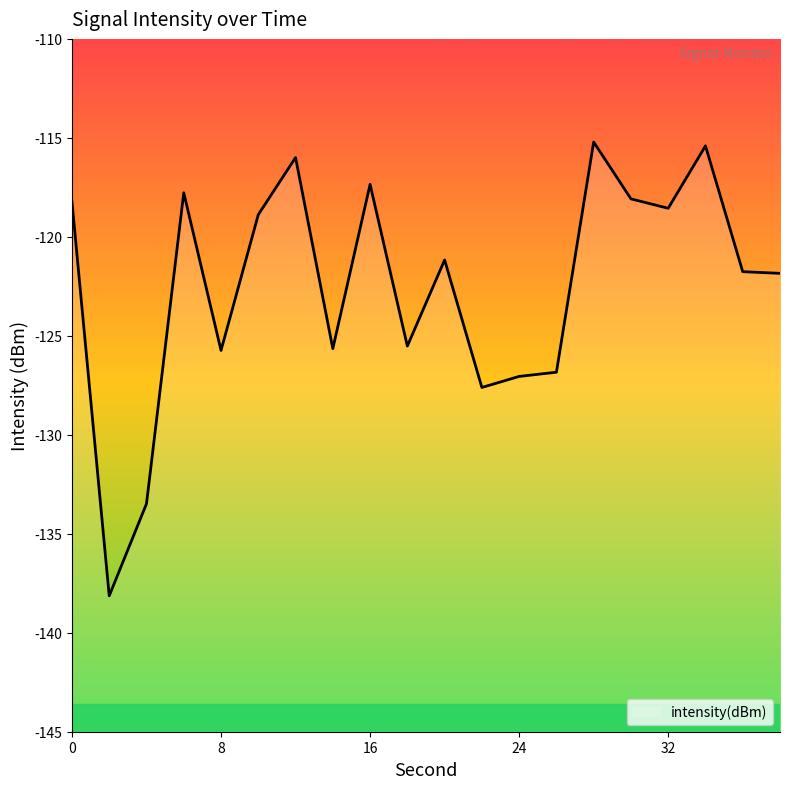

What is the smallest value displayed?

-138.1